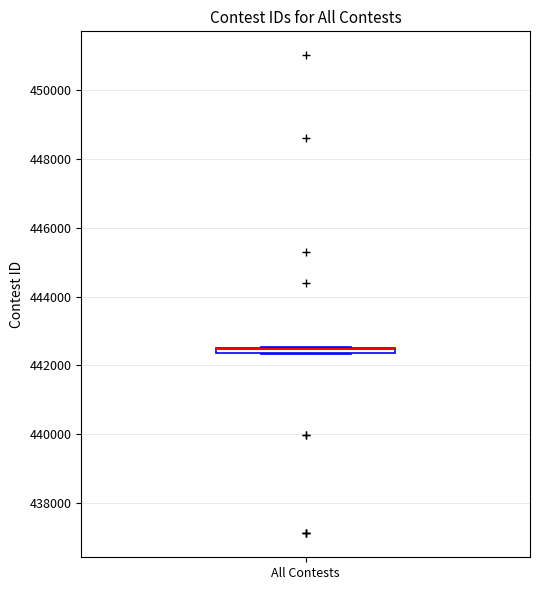

Where is the upper edge of the box for All Contests on the y-axis? The values are not printed on the chart, so give them approximately, as read against the axis.

442600